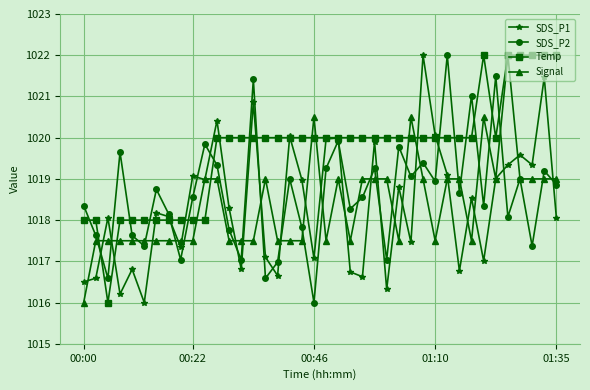

What is the value of the Temp point at the 38th from the left?

1022.0